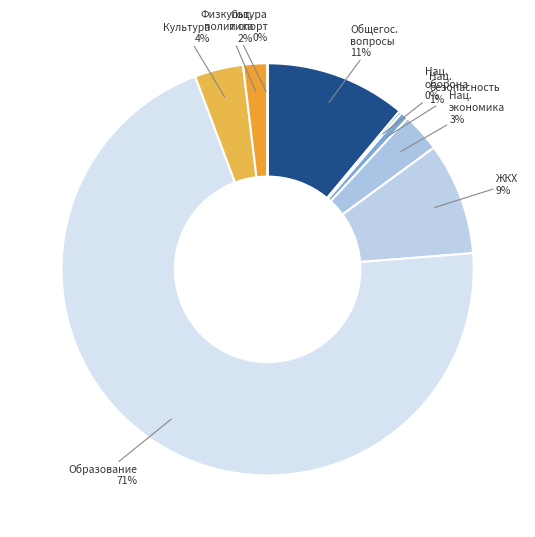

Combined, do ЖКХ and Нац. экономика account for over 50%?

No